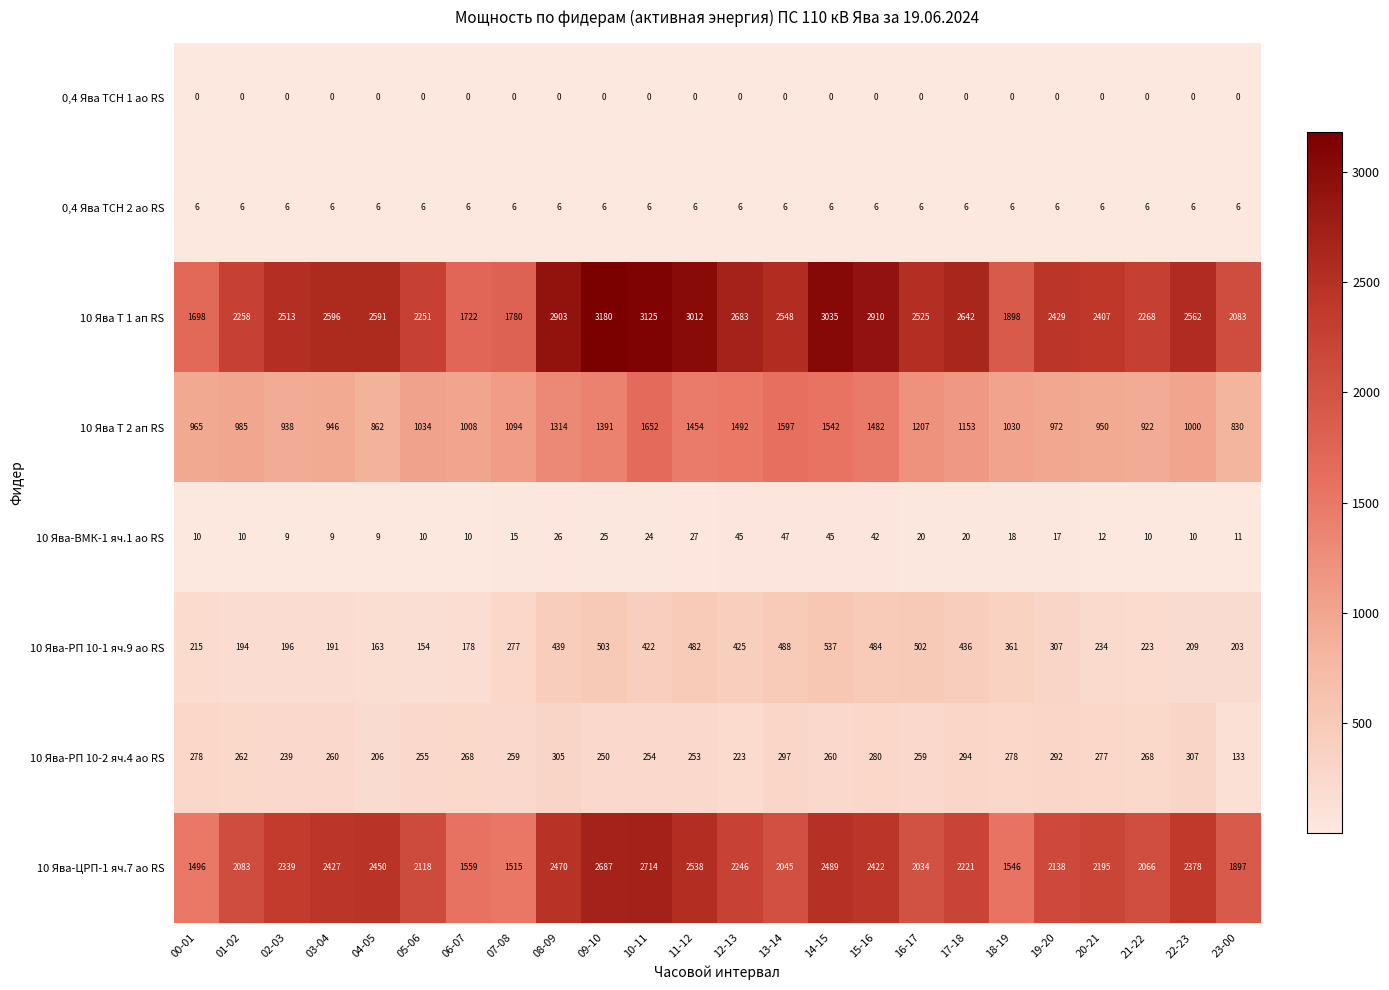

The 10 Ява Т 2 ап RS series shows 1314 at 08-09. True or false?

True